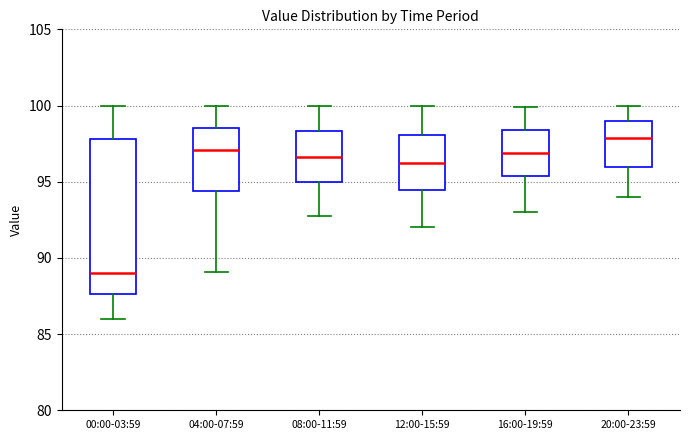

Which box's median line is the highest?

20:00-23:59